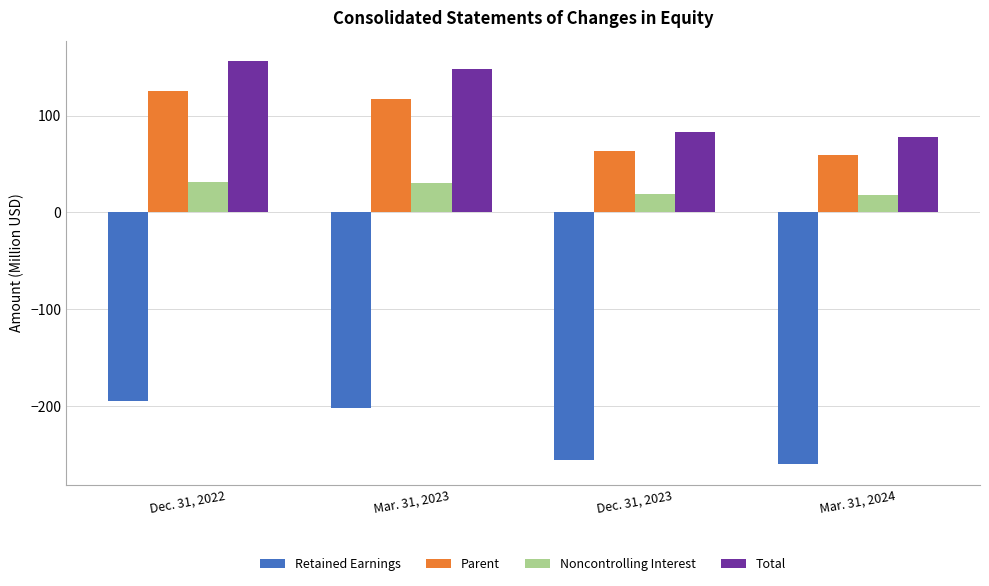

Rank the categories by Parent value from highest to lowest.

Dec. 31, 2022, Mar. 31, 2023, Dec. 31, 2023, Mar. 31, 2024